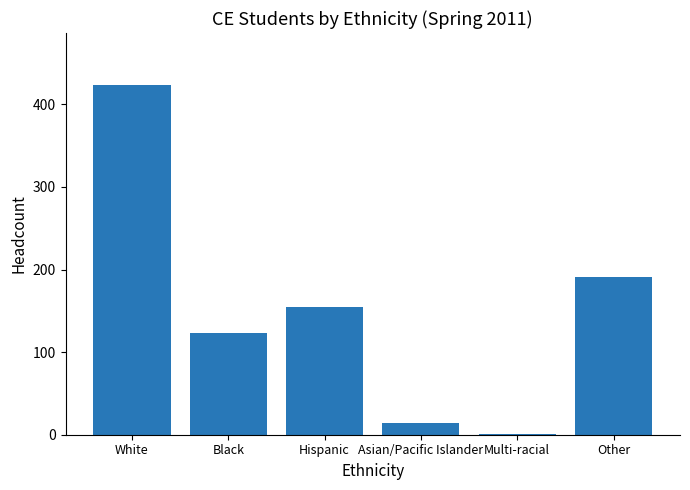

What is the sum of all values?

907